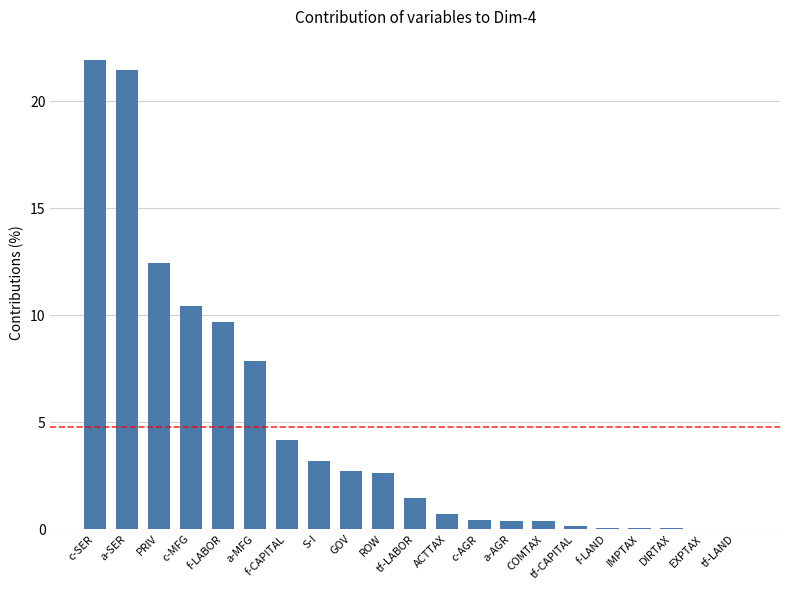

What is the sum of all values?

100.0